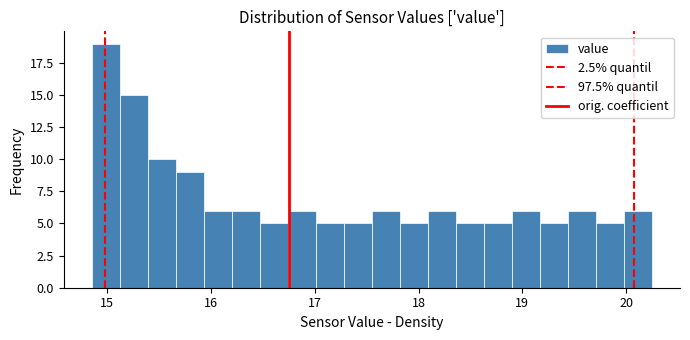

Around what value on the x-axis is the tallest bar? Give the approximate position of its centre, as read against the axis.

15.0